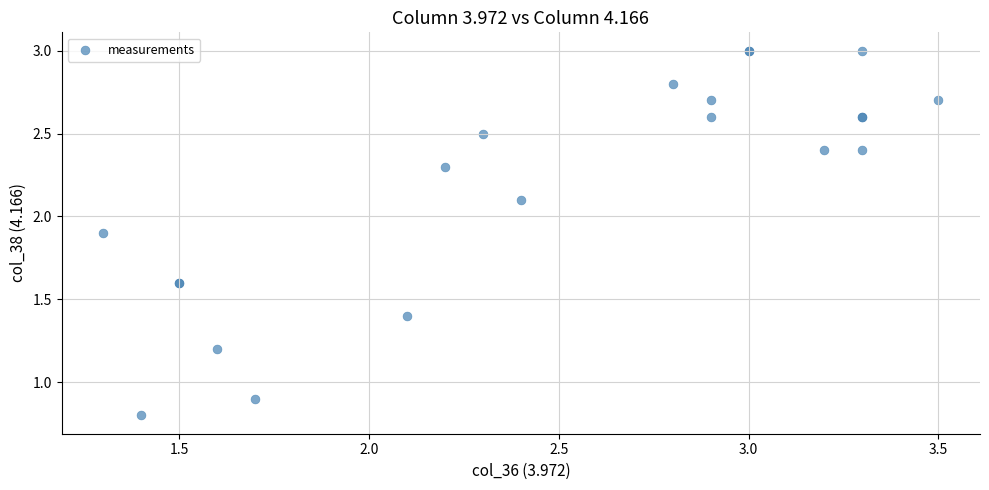

What Y value in the scatter plot is closest to 1?

0.9